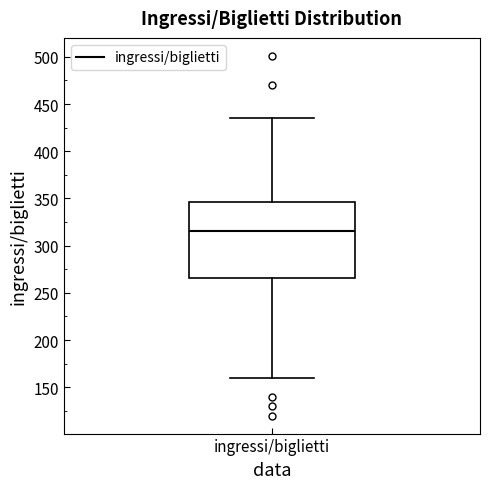

Where is the lower edge of the box for ingressi/biglietti on the y-axis? The values are not printed on the chart, so give them approximately, as read against the axis.

265